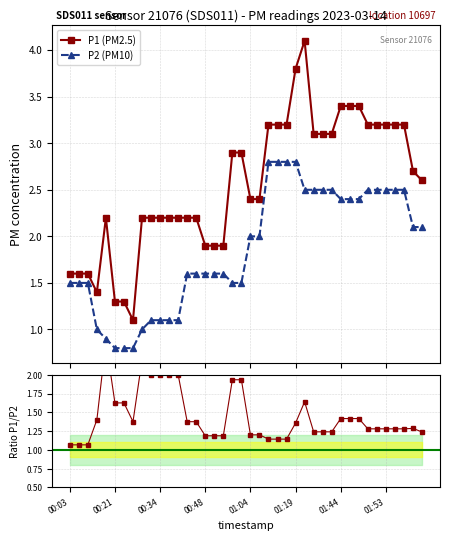

Is the value of P2 at 02:12 greater than the value of P1 at 00:22?

Yes